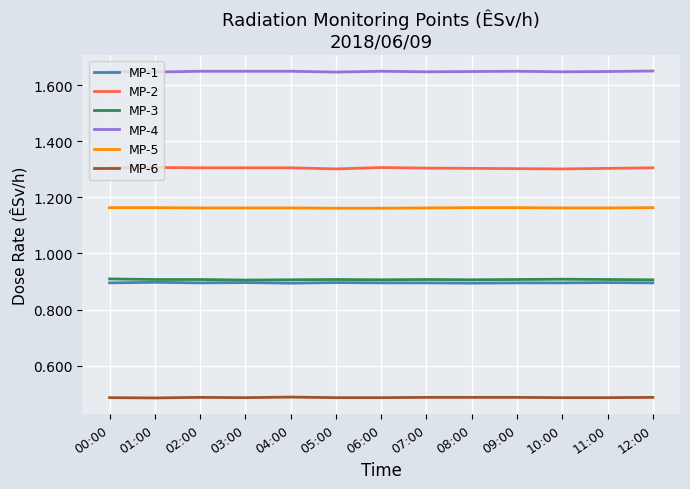

Which series has the widest spread of values?

MP-2